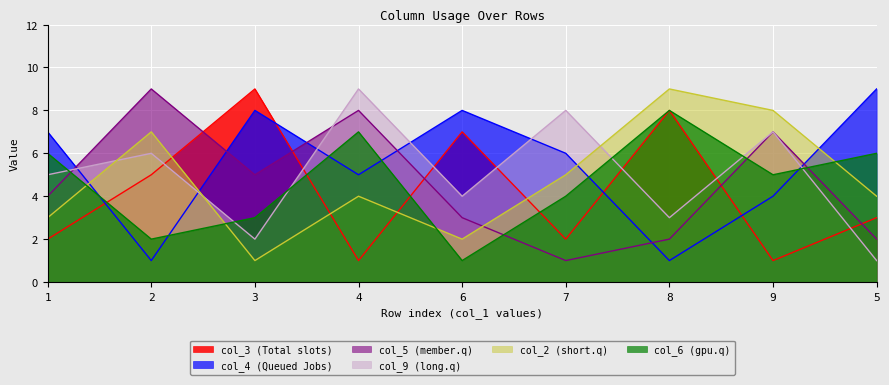

Which category has the lowest value across all series?

4